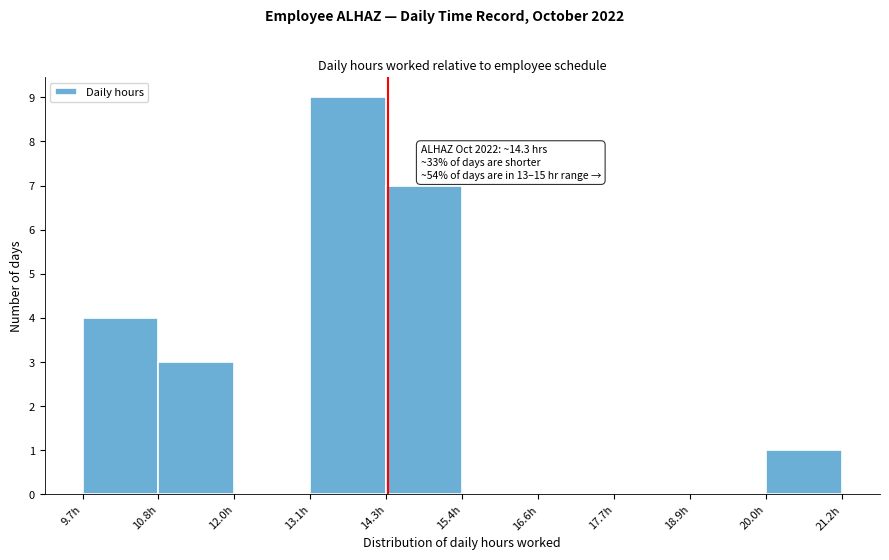

Which range on the x-axis has the tallest bar?

13.2 to 14.2